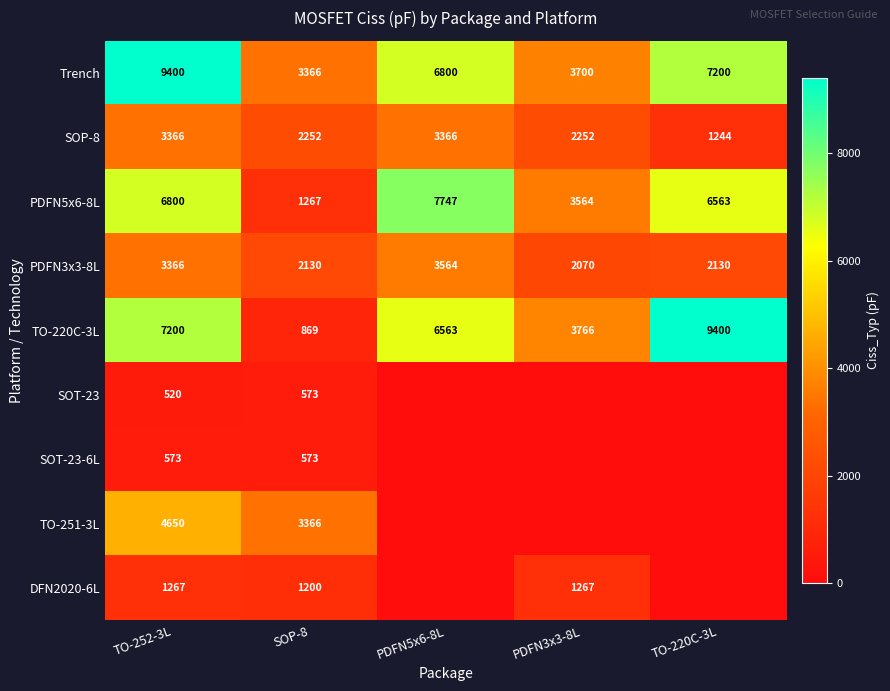

Between TO-252-3L and PDFN5x6-8L, which is larger?

TO-252-3L